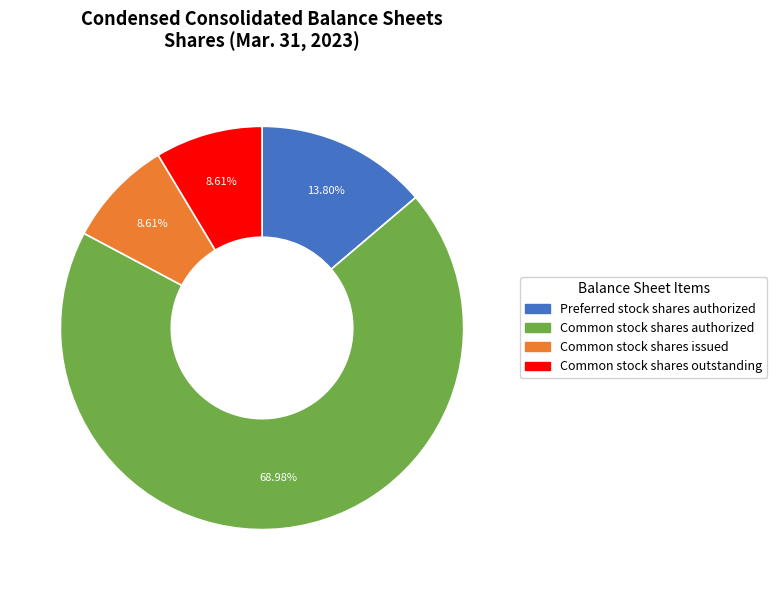

Is there a majority slice in this chart?

Yes